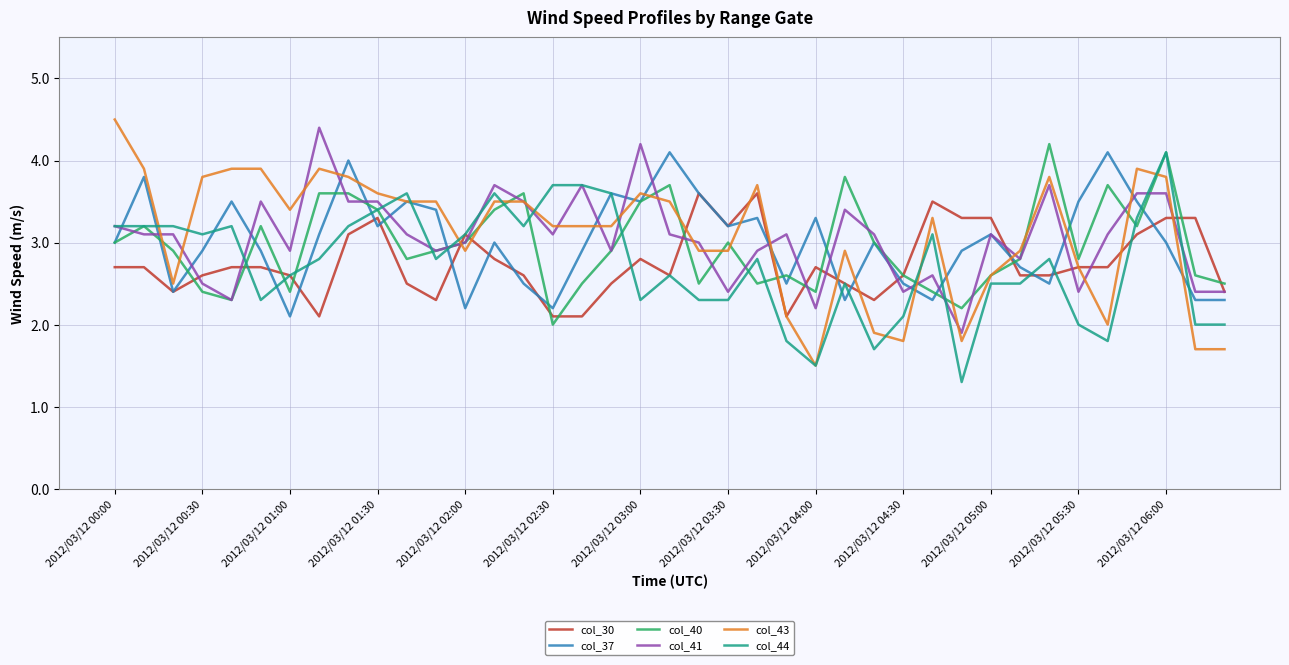

What is the smallest value displayed?

1.3